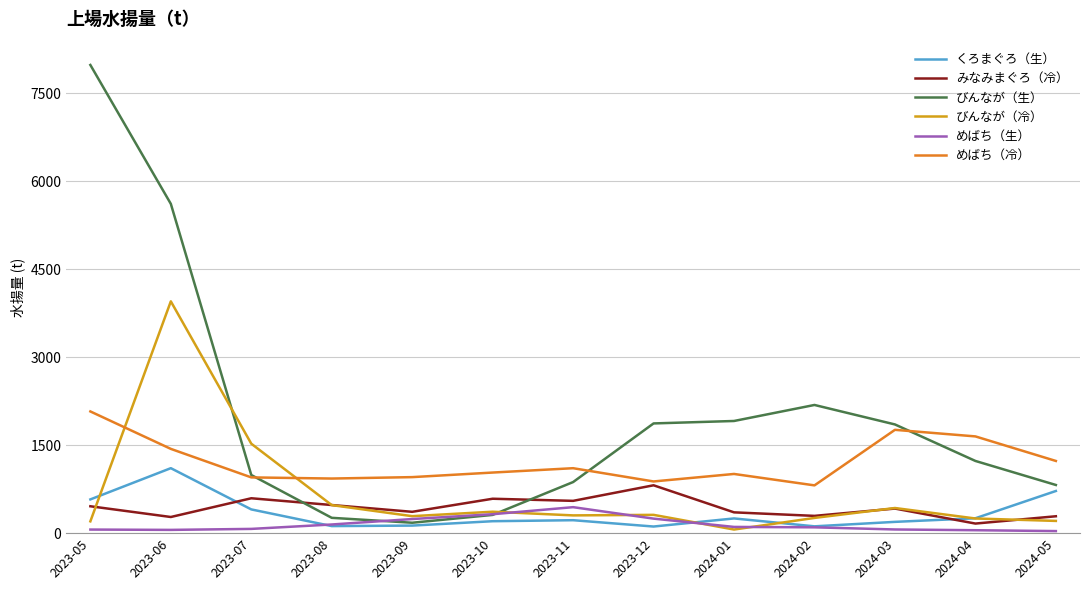

What is the maximum value for くろまぐろ（生）?

1107.5